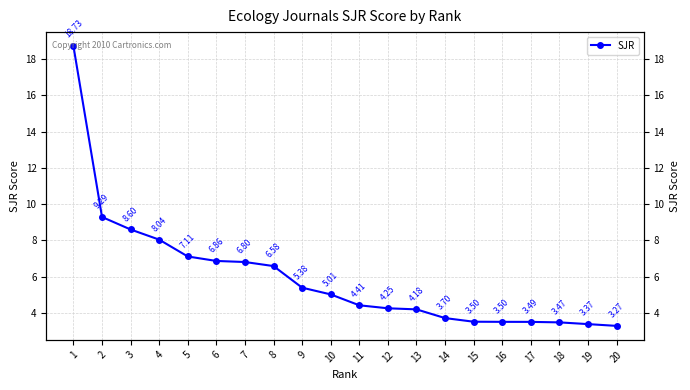

What is the smallest value displayed?

3.3